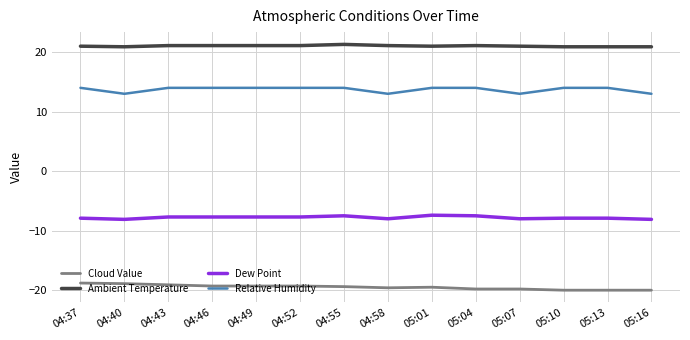

Which series has the largest total across all categories?

Ambient Temperature